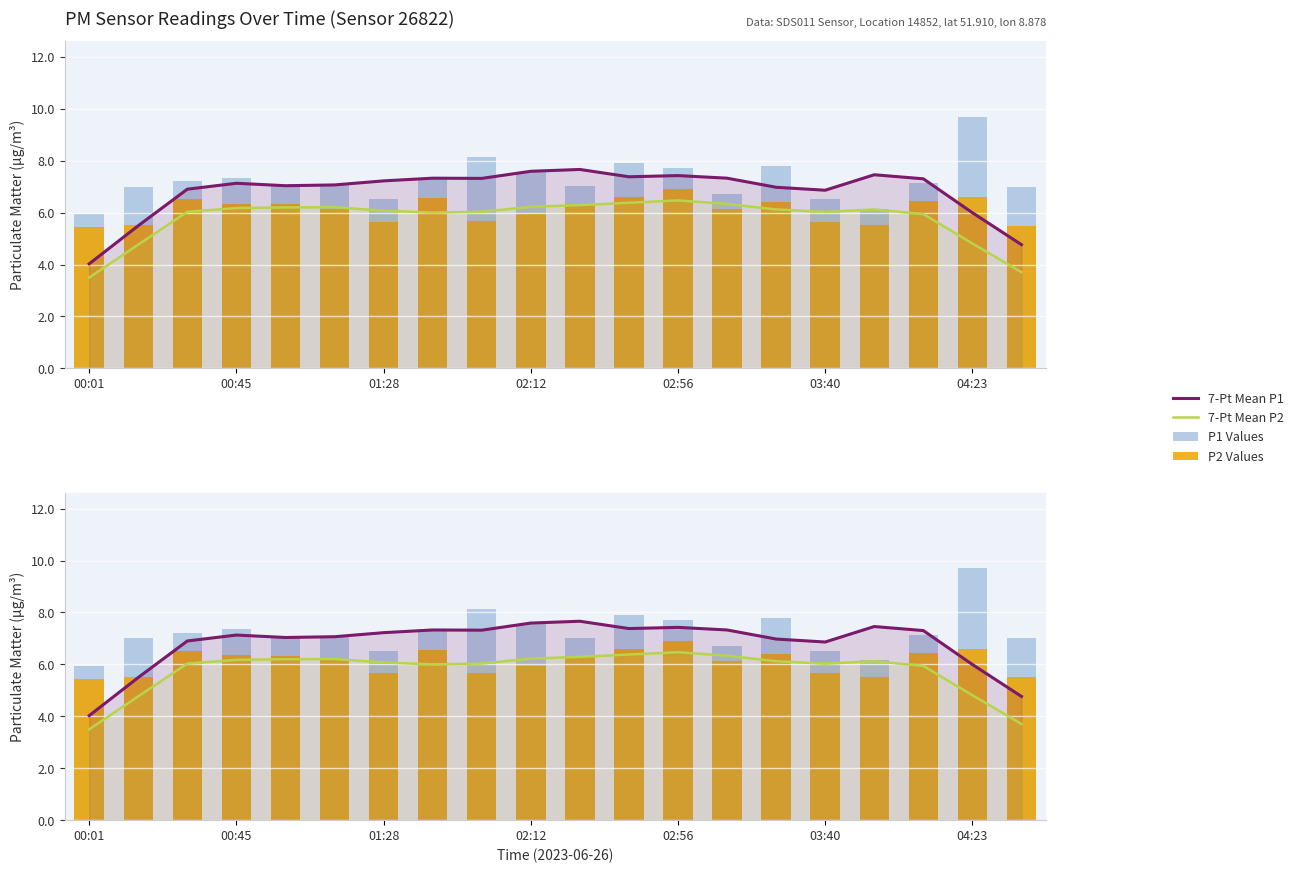

Which series has the largest range (max minus min)?

P1 Values